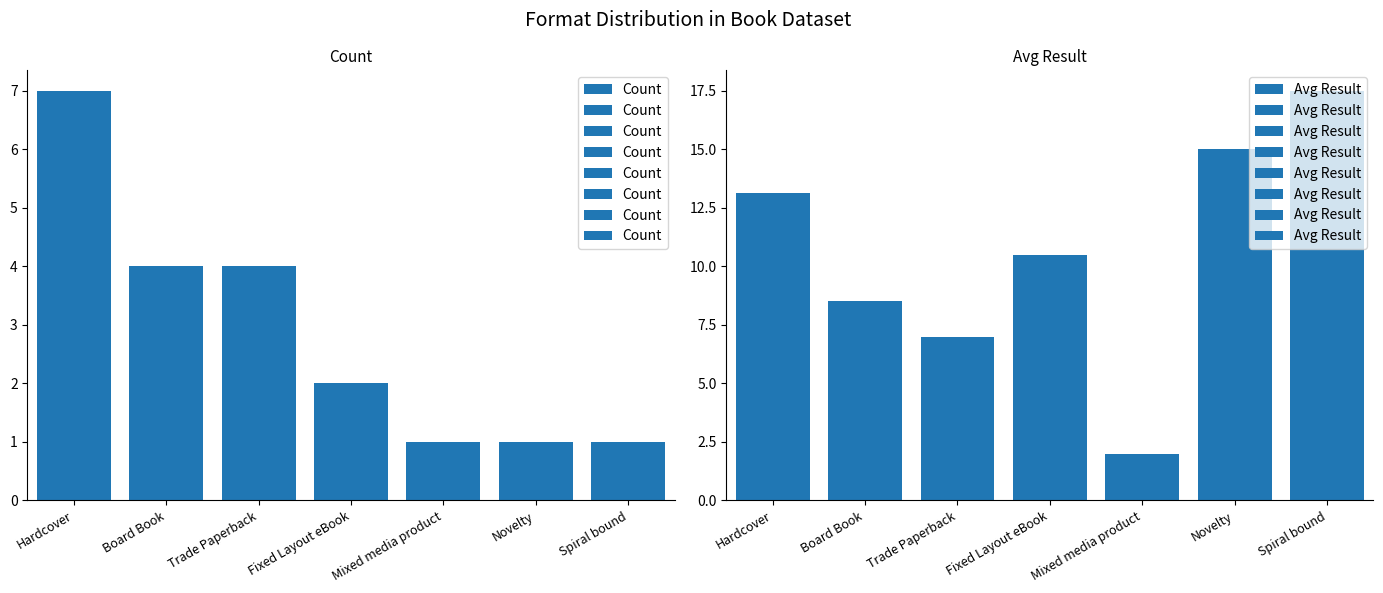

Between Hardcover and Trade Paperback, which is larger?

Hardcover